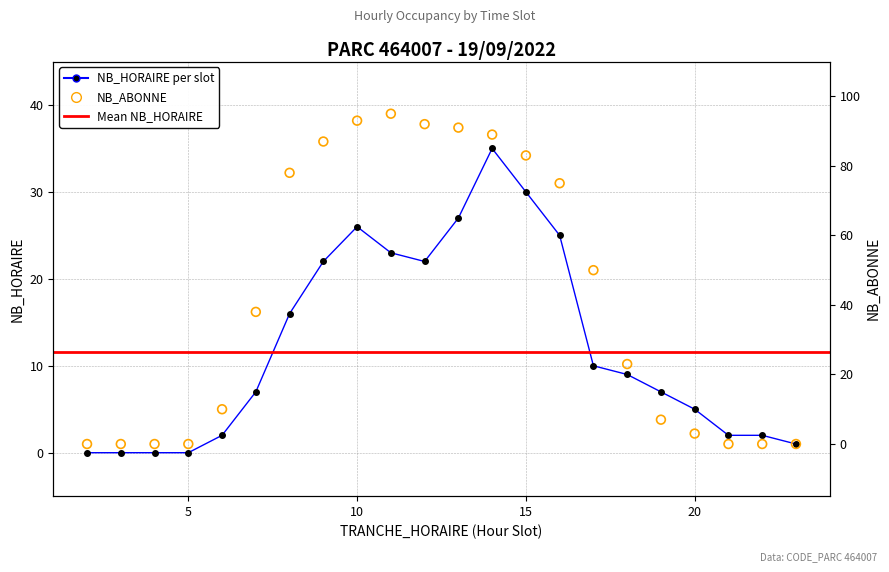

At how many categories does at least one series exceed 44?

10